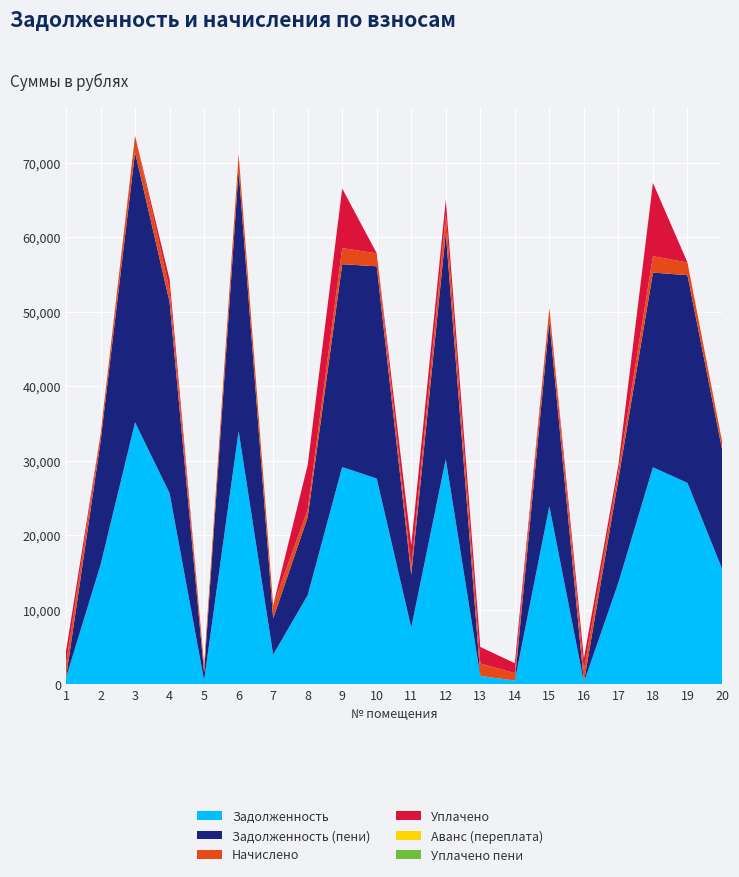

Reading left to right, transcribe all the data shown in this chart.

zadolzhennost: 884.4	16019.8	35161.0	25656.8	520.1	33983.1	3976.7	11960.8	29159.7	27622.4	7605.8	30223.8	1105.8	497.1	23900.3	264.7	13644.2	29135.4	27033.4	15528.0
nachisleno: 1770.7	1011.8	2220.8	1655.4	1034.2	2146.4	1767.0	1008.1	2157.6	1744.7	970.9	2406.8	1677.7	997.0	1819.1	1595.9	1063.9	2202.2	1707.5	1071.4
uplacheno: 1769.8	0.0	0.0	1380.0	0.0	0.0	0.0	6000.0	8000.0	0.0	3000.0	2000.0	2224.9	1329.3	0.0	1591.9	868.4	9832.0	0.0	0.0
zadolzhennost_peni: 0.0	16525.7	36271.4	25656.5	1037.2	35056.3	4860.2	10464.8	27238.5	28494.7	7091.3	30427.2	0.0	0.0	24809.8	2.7	13907.8	26135.6	27887.2	16063.7
avans: 0.0	0.0	0.0	0.0	0.0	0.0	0.0	0.0	0.0	0.0	0.0	0.0	0.0	0.0	0.0	0.0	0.0	0.0	0.0	0.0
uplacheno_peni: 0.0	0.0	0.0	0.0	0.0	0.0	0.0	0.0	0.0	0.0	0.0	0.0	0.0	0.0	0.0	0.0	0.0	0.0	0.0	0.0